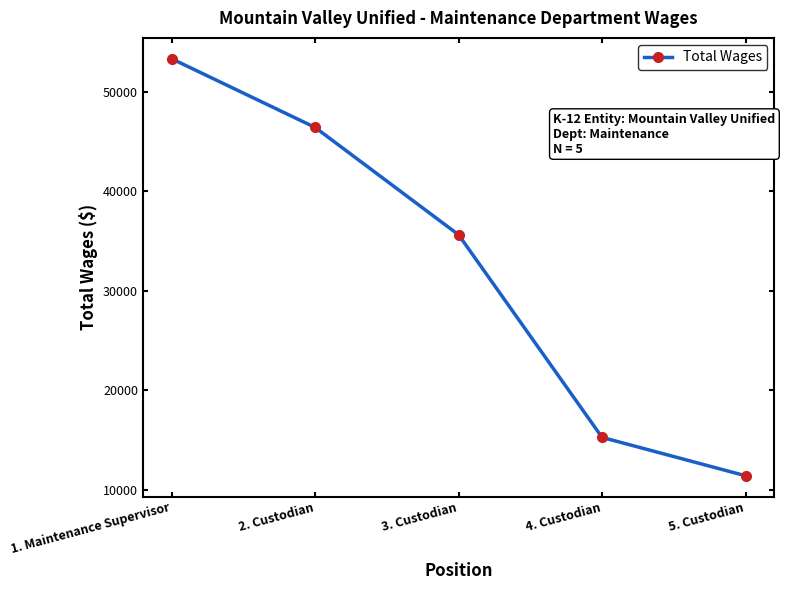

What is the label of the 3rd point from the left?

3. Custodian